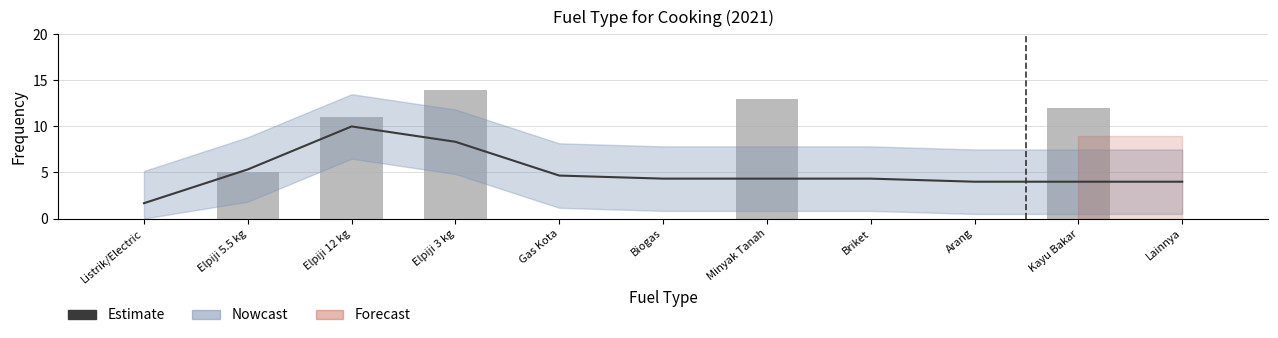

True or false: Estimate has a value of 10.0 at Elpiji 12 kg.

True